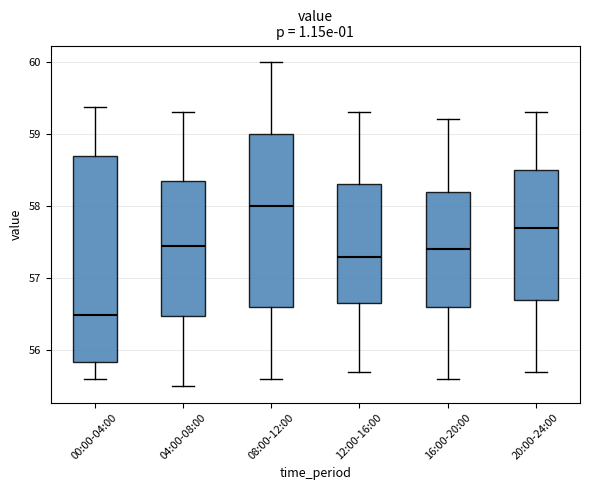

Reading left to right, read every box against the y-axis: the position of its median line, the range the box covers, and the ends of its whiskers. The values are not printed on the chart, so give them approximately, as read against the axis.

00:00-04:00: median 56.5, box 55.8 to 58.7, whiskers 55.6 to 59.4
04:00-08:00: median 57.5, box 56.5 to 58.4, whiskers 55.5 to 59.3
08:00-12:00: median 58.0, box 56.6 to 59.0, whiskers 55.6 to 60.0
12:00-16:00: median 57.3, box 56.7 to 58.3, whiskers 55.7 to 59.3
16:00-20:00: median 57.4, box 56.6 to 58.2, whiskers 55.6 to 59.2
20:00-24:00: median 57.7, box 56.7 to 58.5, whiskers 55.7 to 59.3